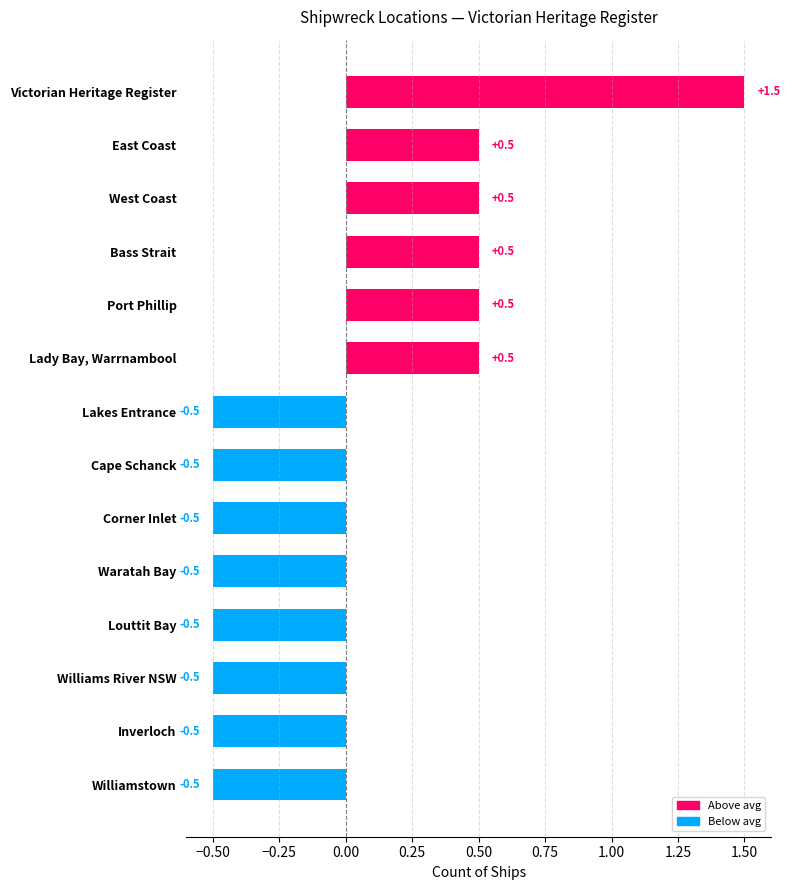

Reading bottom to top, what are all the values shown in this chart?

-0.5	-0.5	-0.5	-0.5	-0.5	-0.5	-0.5	-0.5	0.5	0.5	0.5	0.5	0.5	1.5